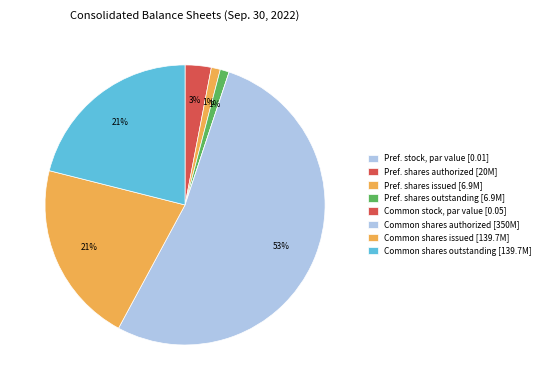

Count the number of slices in the pie.

8